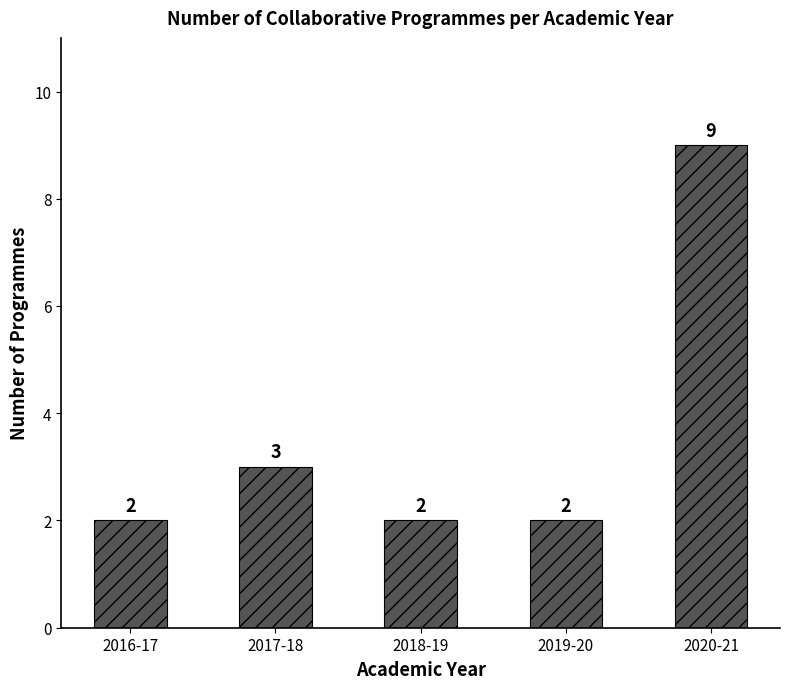

What is the sum of all values?

18